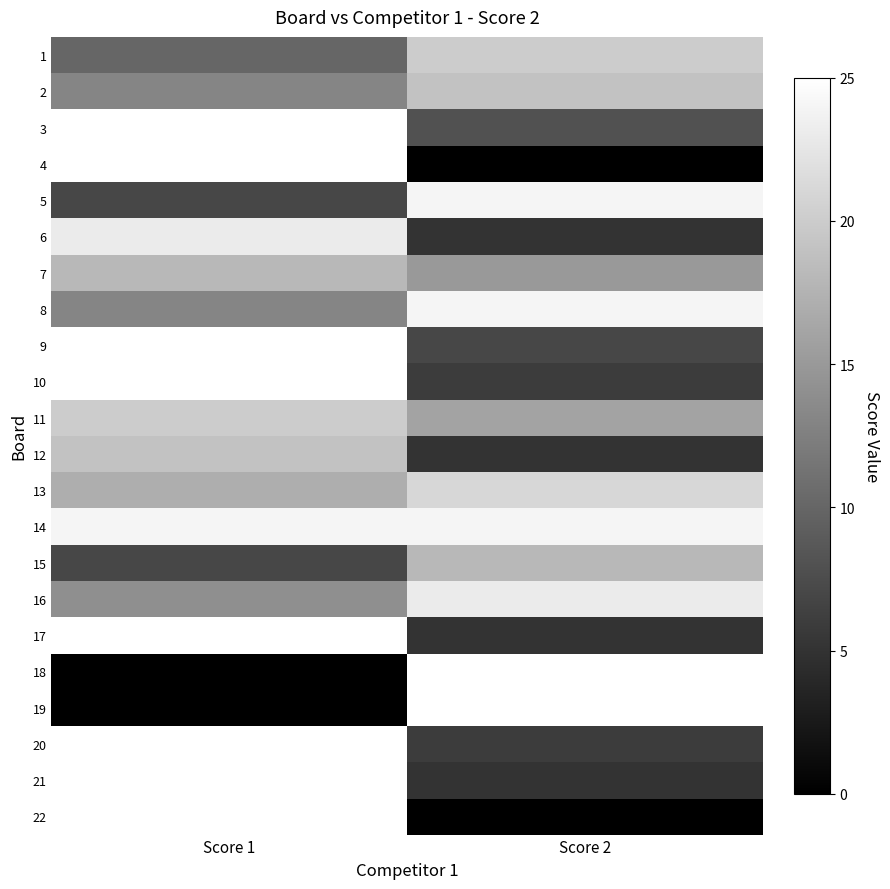

What is the total value across all series at Score 1?

385